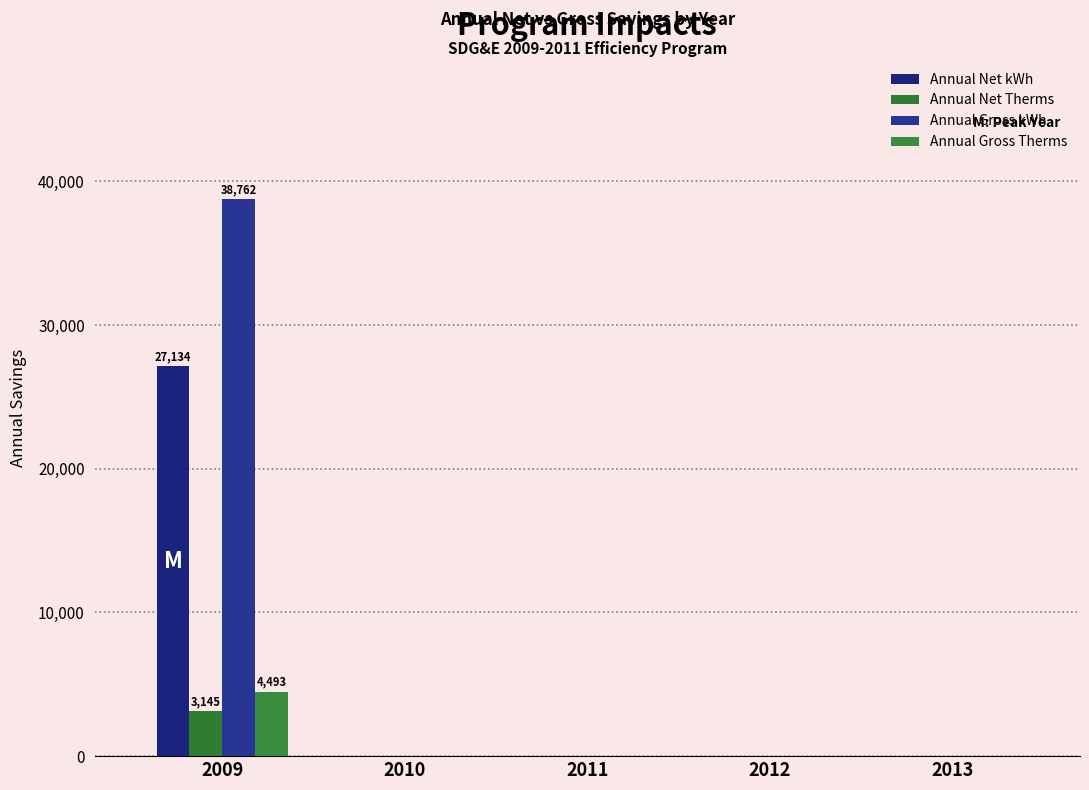

Which category has the lowest value across all series?

2010